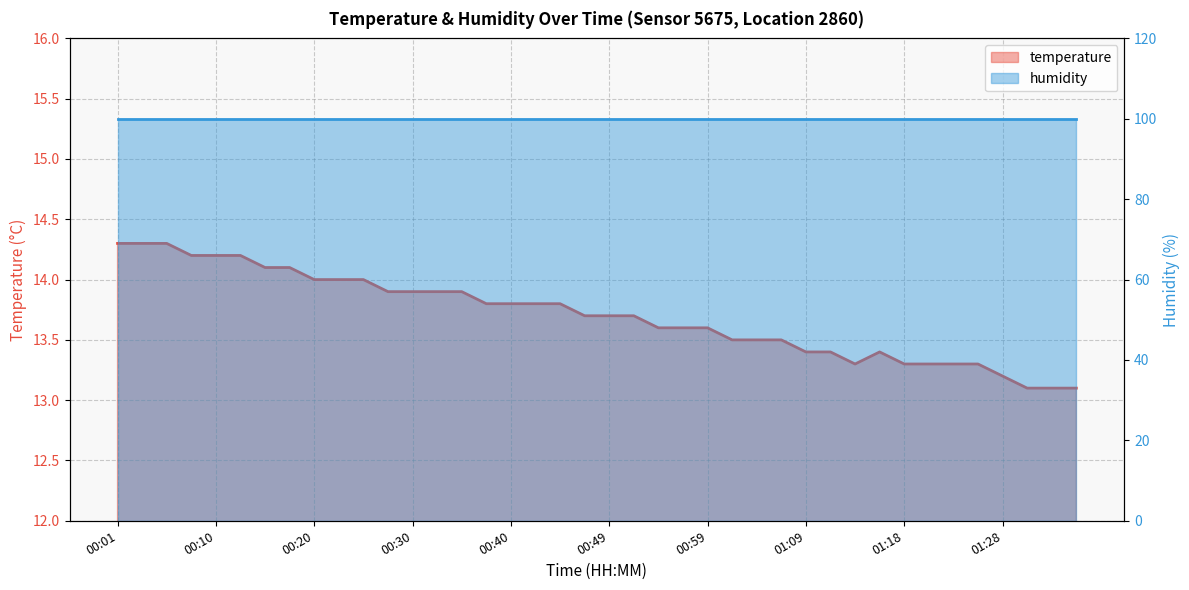

What is the label of the 33rd point from the right?

00:18